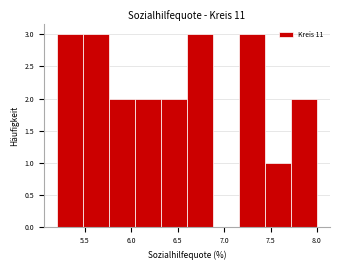

How tall is the bar that spans 7.16 to 7.44 on the x-axis? Neither the bar edges nor the heights are printed on the chart, so give them approximately, as read against the axes.

3